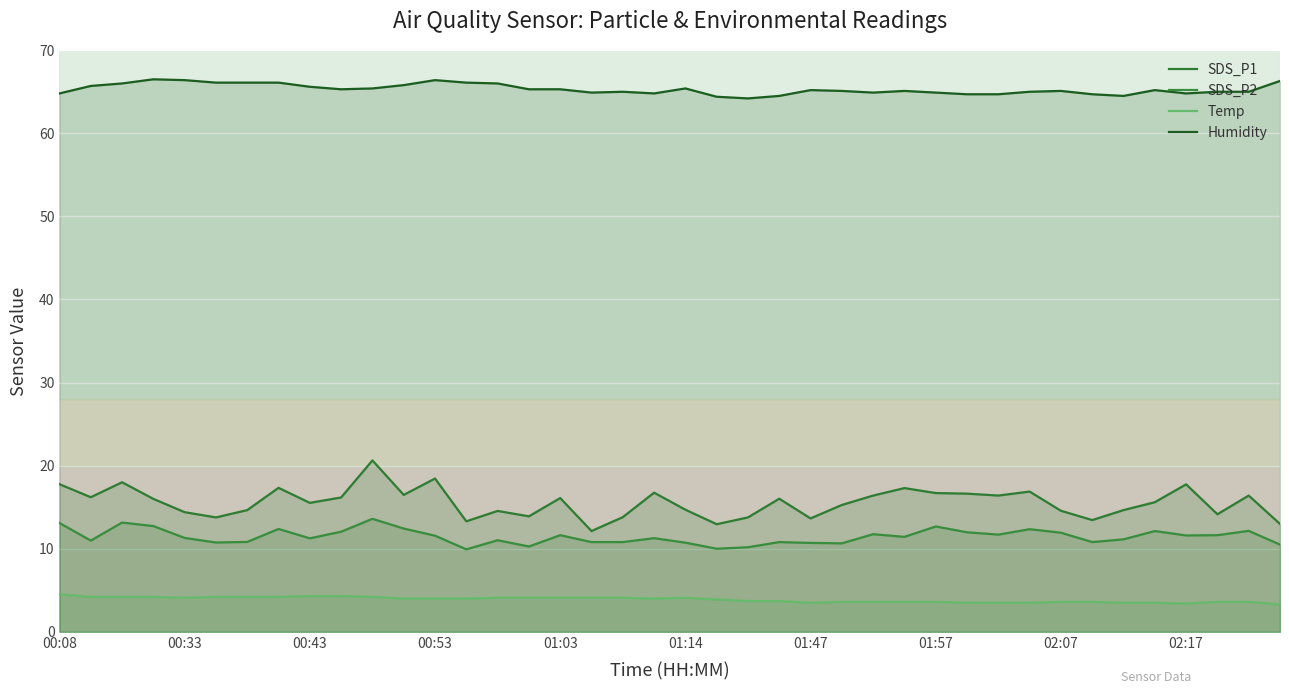

What is the value of the SDS_P1 point at the 18th from the left?

12.1